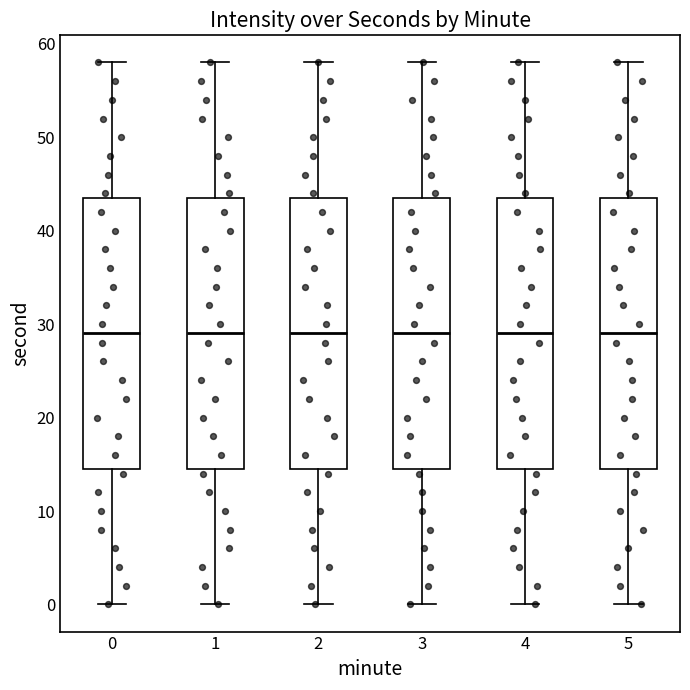

Reading left to right, transcribe this box plot: for each box, give where its median line is, the range the box spans, and where its two whiskers end, as read against the y-axis. The values are not printed on the chart, so give them approximately, as read against the axis.

0: median 29, box 15 to 44, whiskers 0 to 58
1: median 29, box 15 to 44, whiskers 0 to 58
2: median 29, box 15 to 44, whiskers 0 to 58
3: median 29, box 15 to 44, whiskers 0 to 58
4: median 29, box 15 to 44, whiskers 0 to 58
5: median 29, box 15 to 44, whiskers 0 to 58